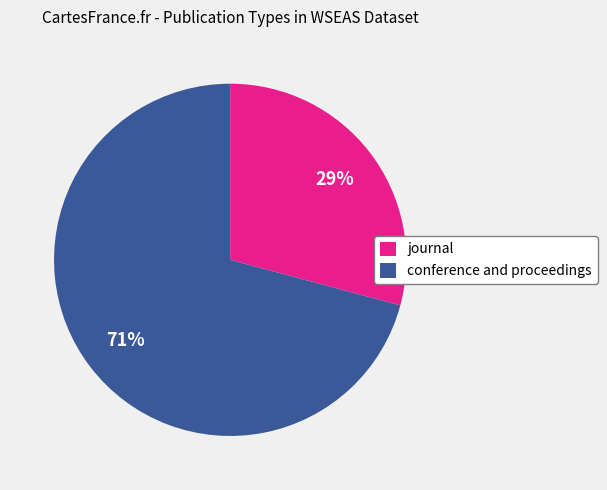

Which has a higher value, conference and proceedings or journal?

conference and proceedings